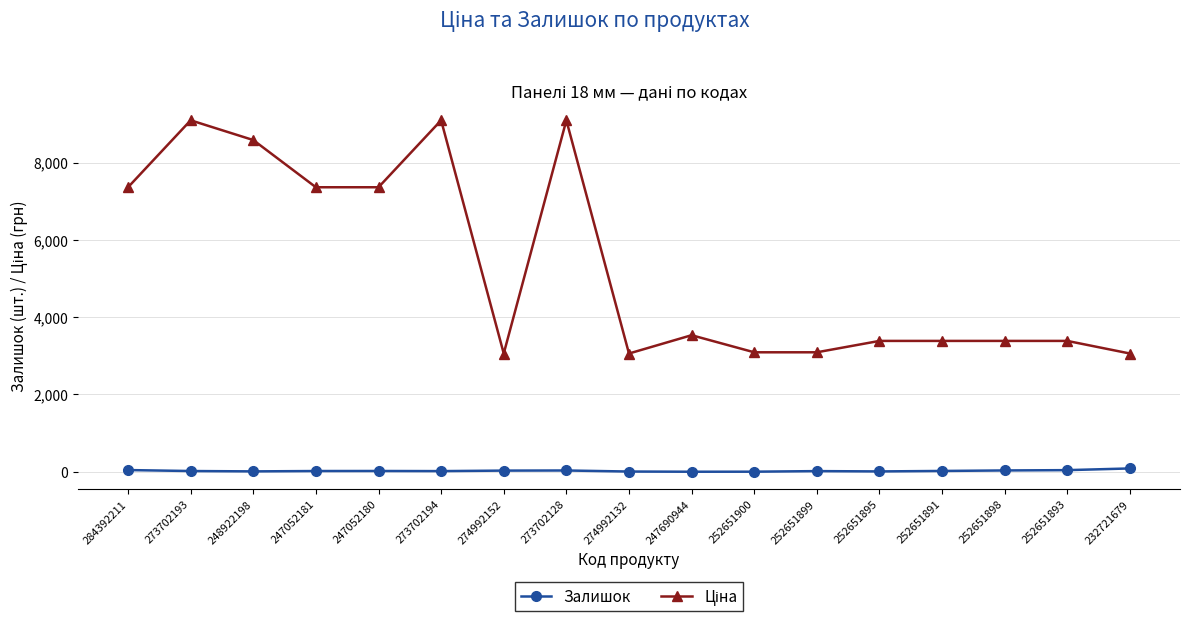

Reading right to left, transcribe all the data shown in this chart.

Залишок: 232721679=87.0	252651893=43.0	252651898=35.0	252651891=22.0	252651895=10.0	252651899=18.0	252651900=3.0	247690944=2.0	274992132=7.0	273702128=34.0	274992152=31.0	273702194=18.0	247052180=21.0	247052181=20.0	248922198=11.0	273702193=20.0	284392211=45.0
Ціна: 232721679=3059.7	252651893=3385.7	252651898=3385.7	252651891=3385.7	252651895=3385.7	252651899=3091.3	252651900=3091.3	247690944=3533.1	274992132=3059.7	273702128=9092.0	274992152=3059.7	273702194=9092.0	247052180=7360.2	247052181=7360.2	248922198=8581.1	273702193=9092.0	284392211=7360.2